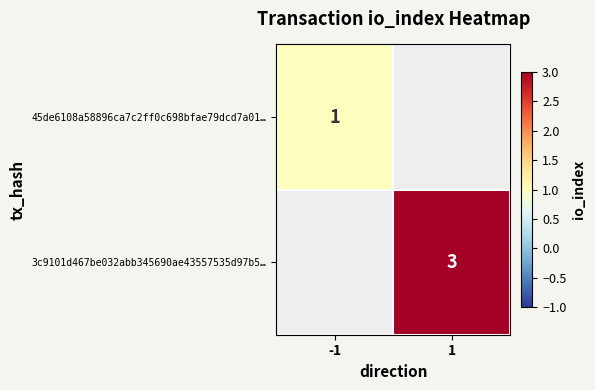

The 45de6108a58896ca7c2ff0c698bfae79dcd7a01… series shows 1 at -1. True or false?

True